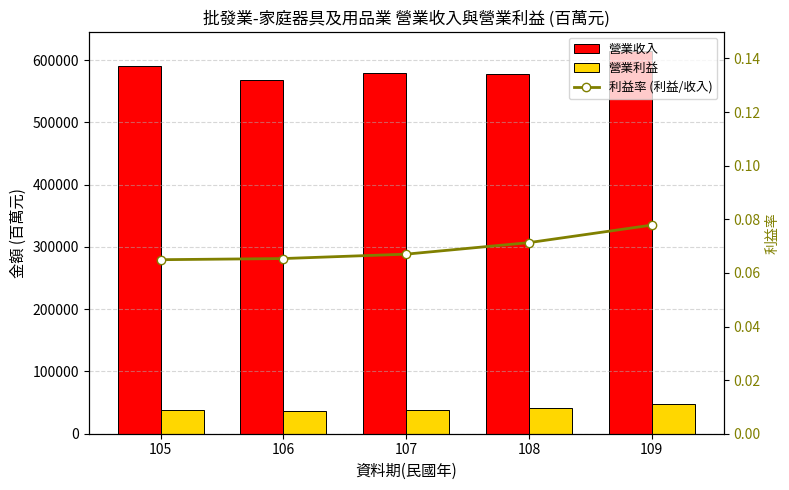

At which label does 營業利益 reach its minimum?

106